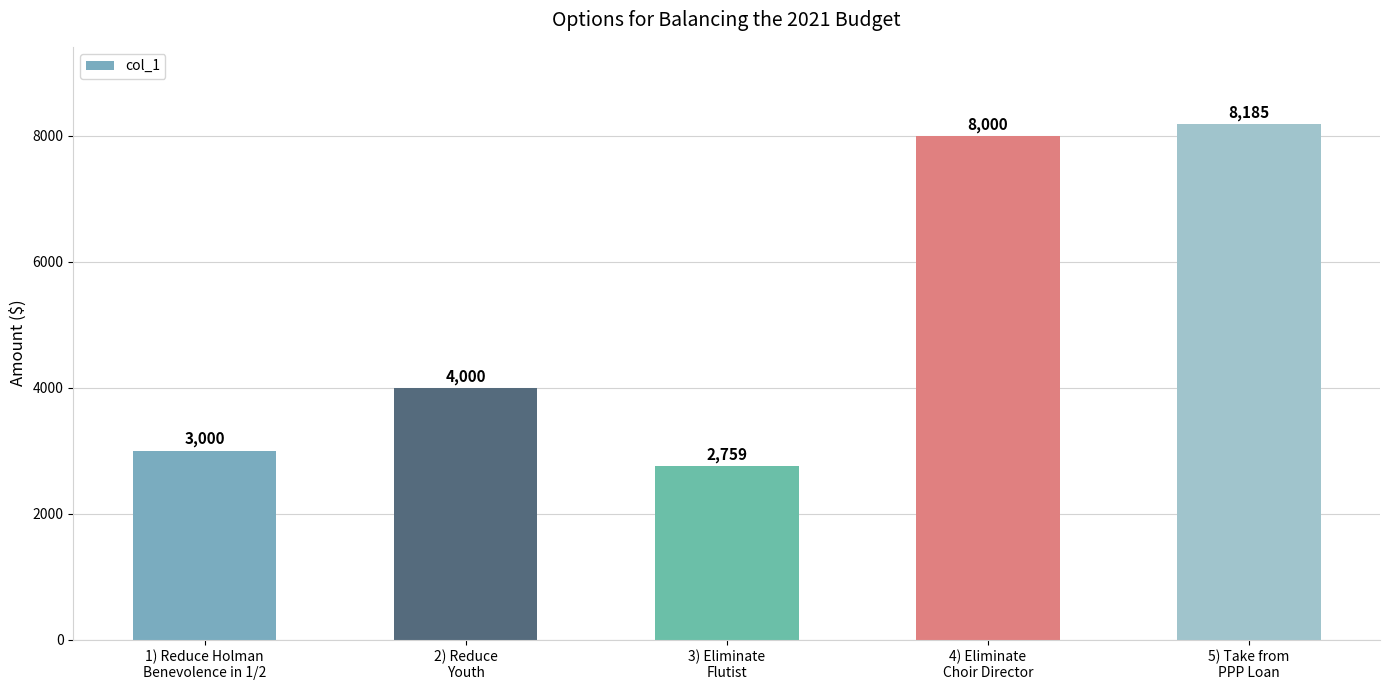

What is the greatest value displayed?

8185